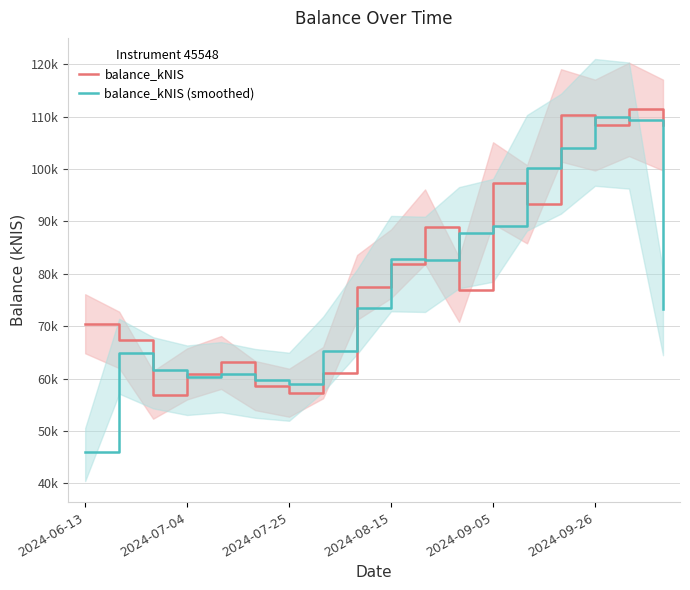

Does the chart have visible grid lines?

Yes